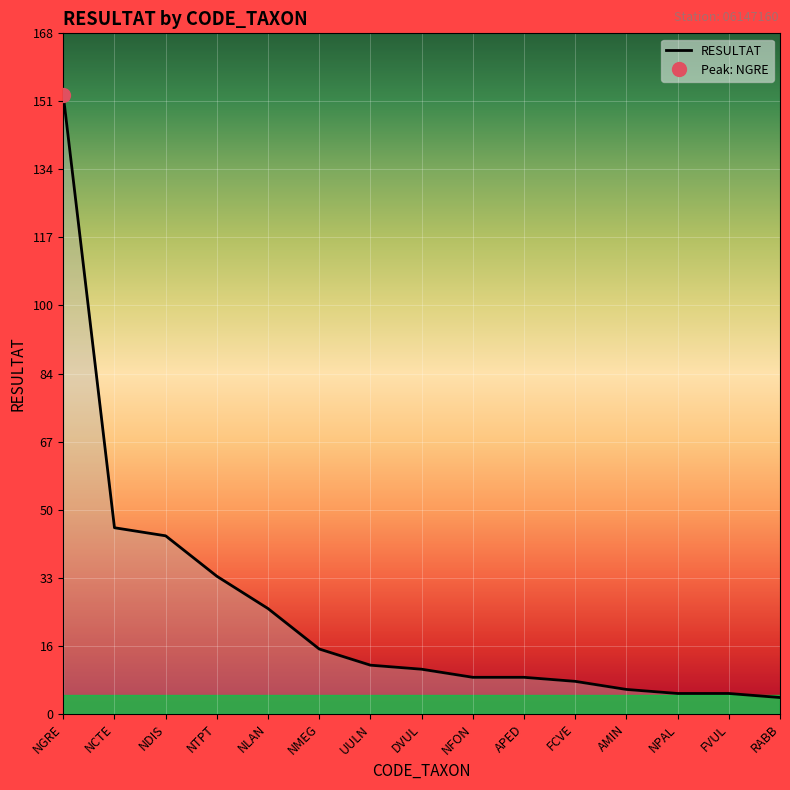

List the labels in order of value, smallest first.

RABB, NPAL, FVUL, AMIN, FCVE, NFON, APED, DVUL, UULN, NMEG, NLAN, NTPT, NDIS, NCTE, NGRE